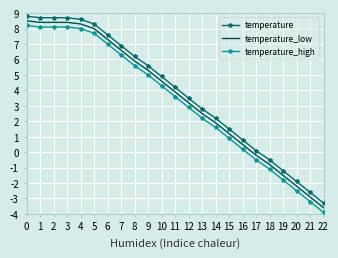

At how many categories does at least one series exceed 4?

12